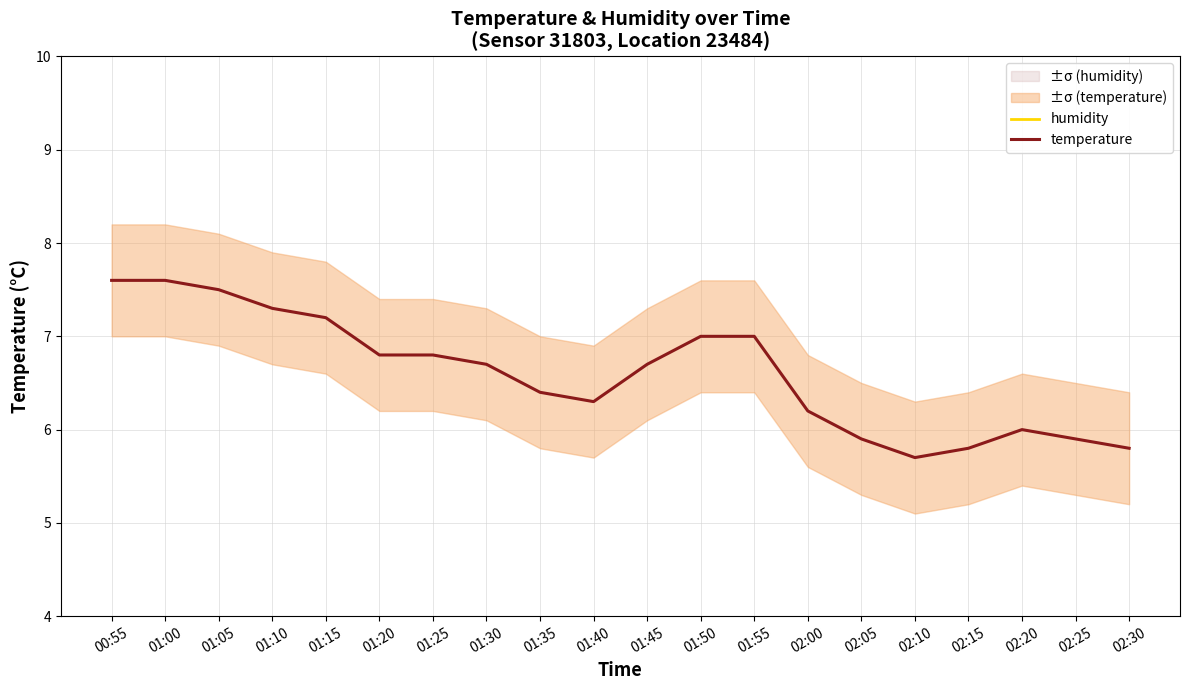

The temperature series shows 7.5 at 01:05. True or false?

True